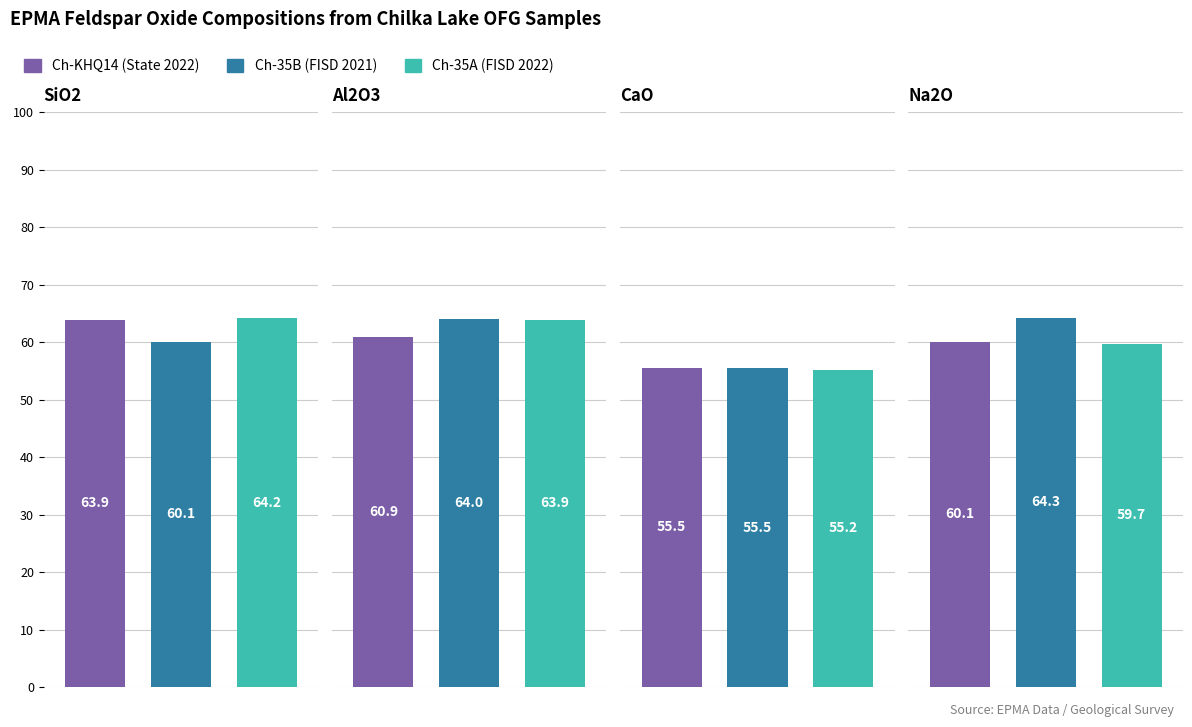

Where is State 2022 nearest to the value 59?

Na2O